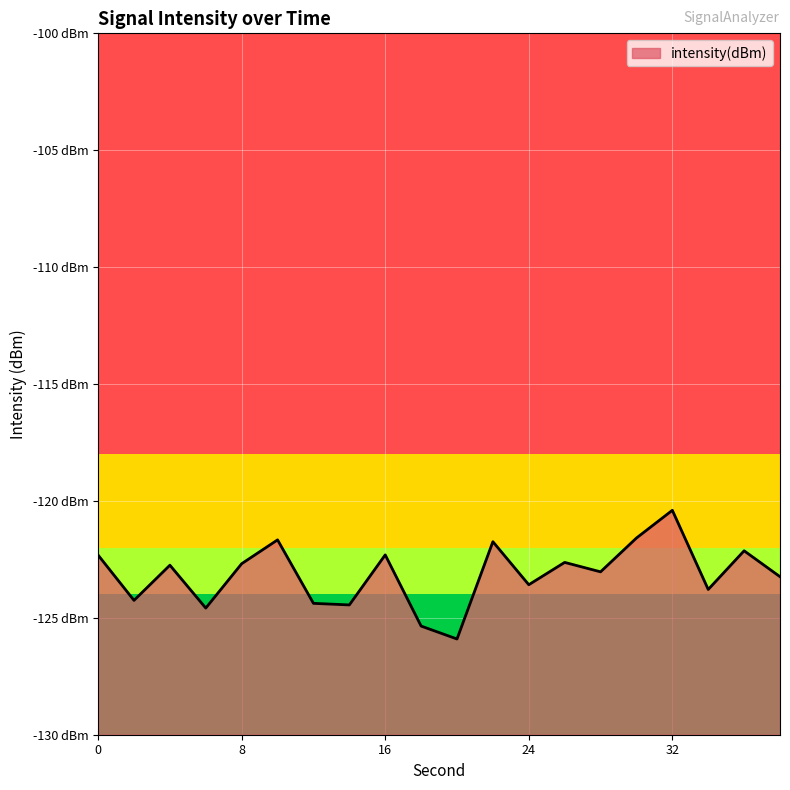

Which label corresponds to the largest value in the chart?

32